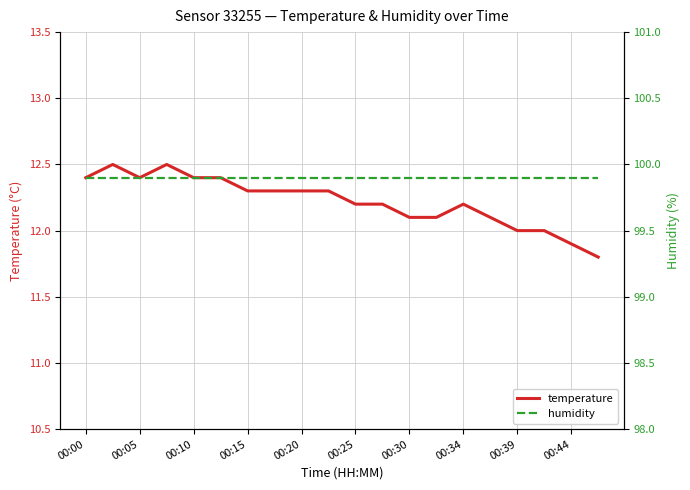

Does the chart have visible grid lines?

Yes